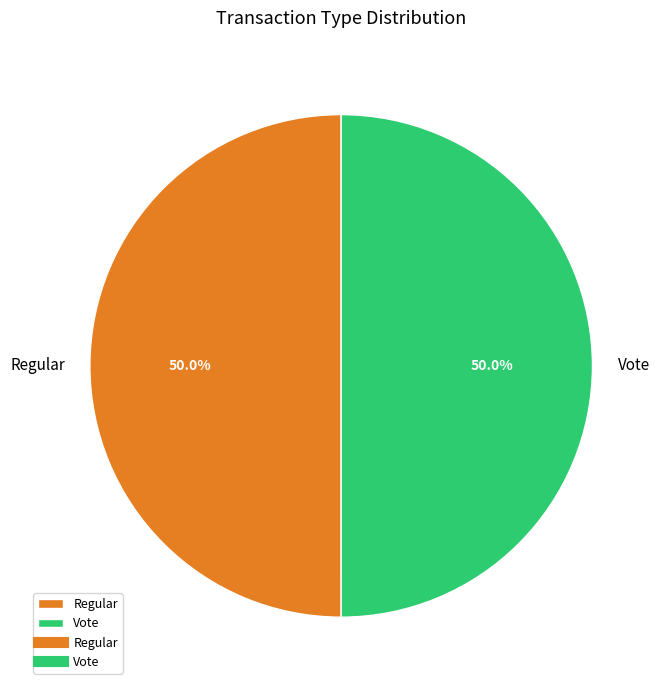

How many slices are in this pie chart?

2